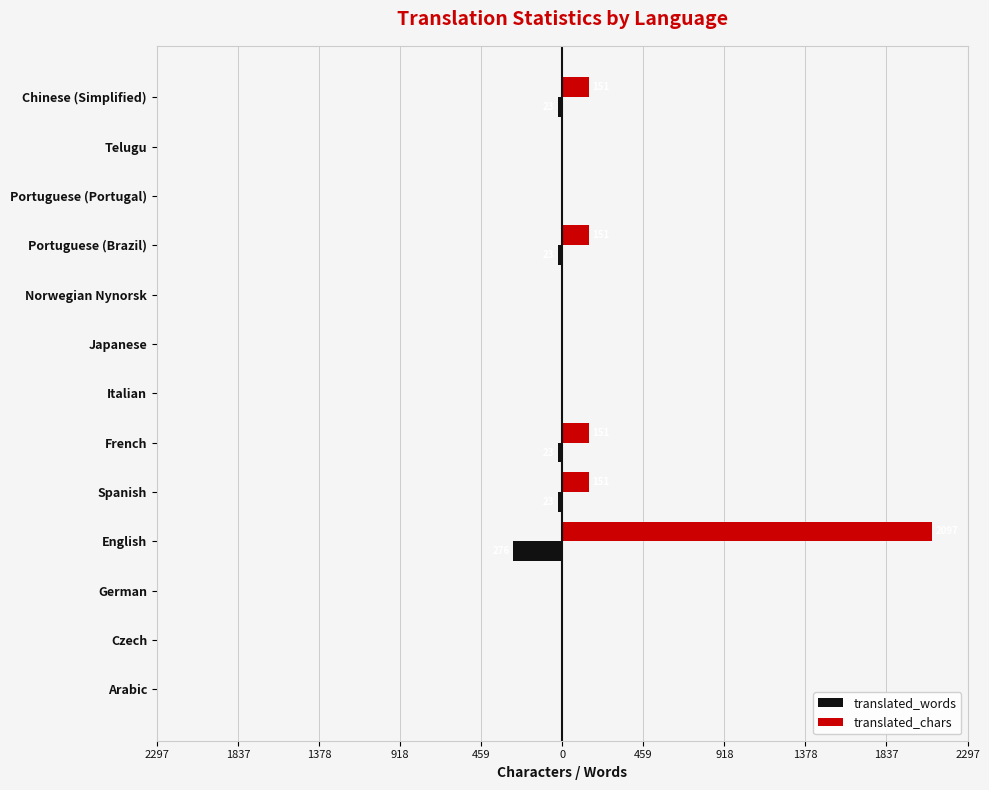

At how many categories does at least one series exceed 877?

1